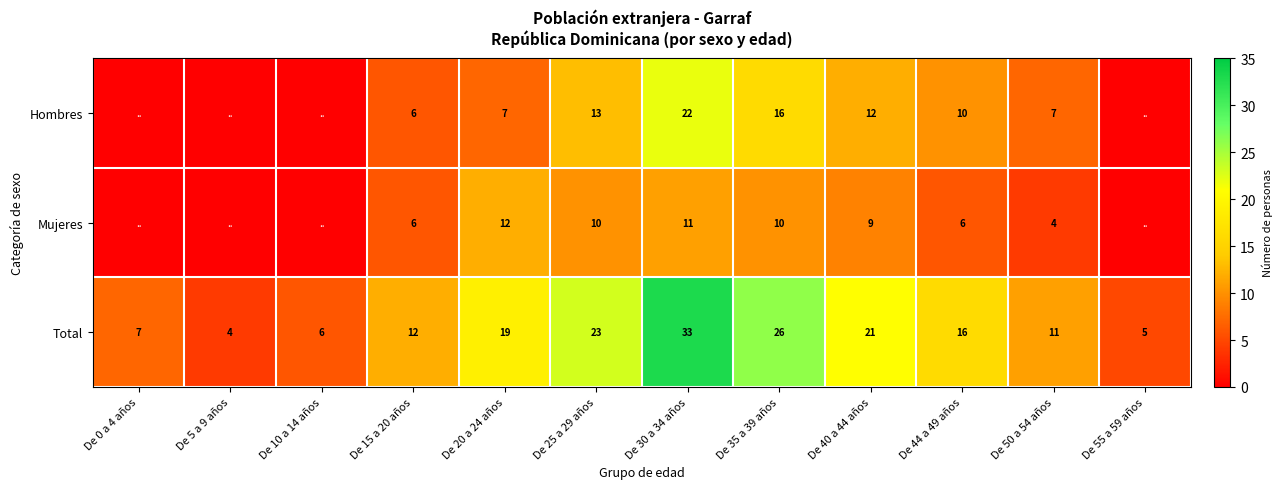

At which category does the chart reach its minimum across all series?

De 0 a 4 años